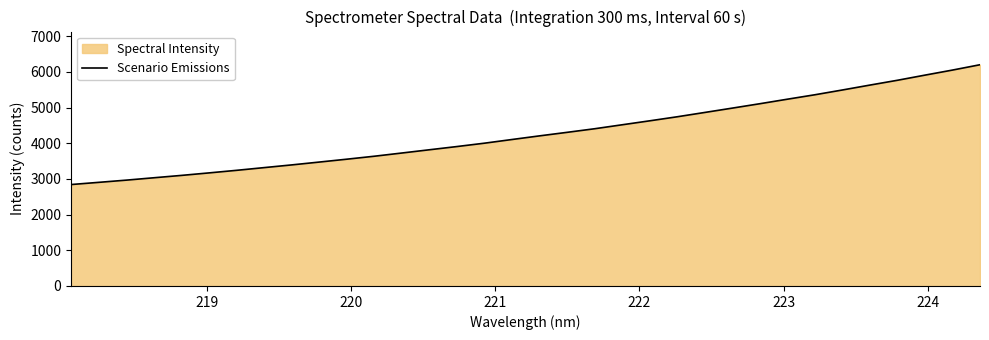

How many lines are shown in the chart?

1